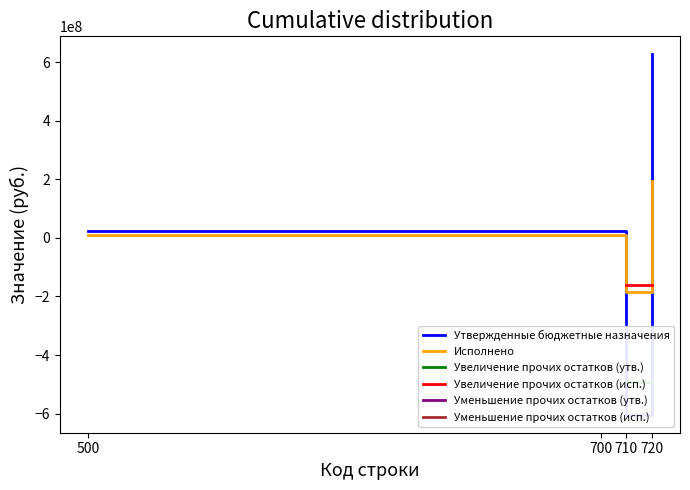

At which category does the chart reach its peak across all series?

720